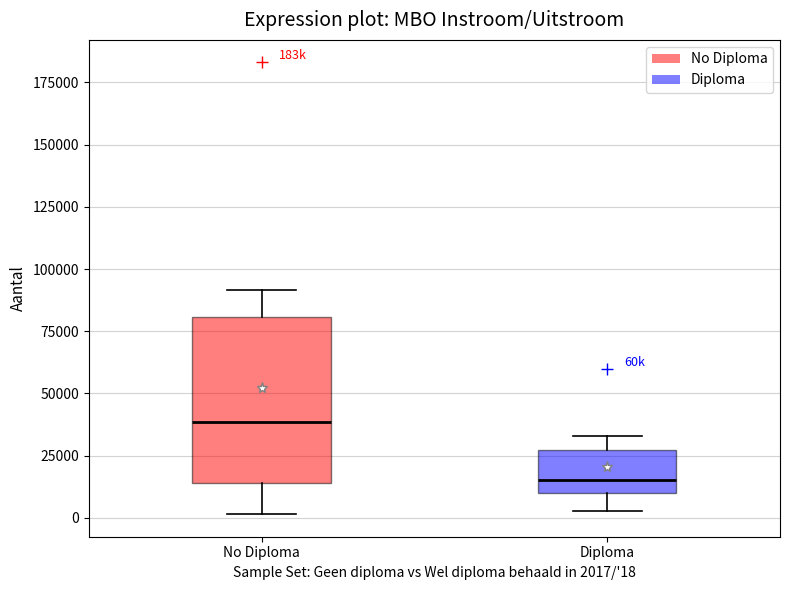

Reading left to right, transcribe this box plot: for each box, give where its median line is, the range the box spans, and where its two whiskers end, as read against the y-axis. The values are not printed on the chart, so give them approximately, as read against the axis.

No Diploma: median 40000, box 15000 to 80000, whiskers 0 to 90000
Diploma: median 15000, box 10000 to 25000, whiskers 5000 to 35000